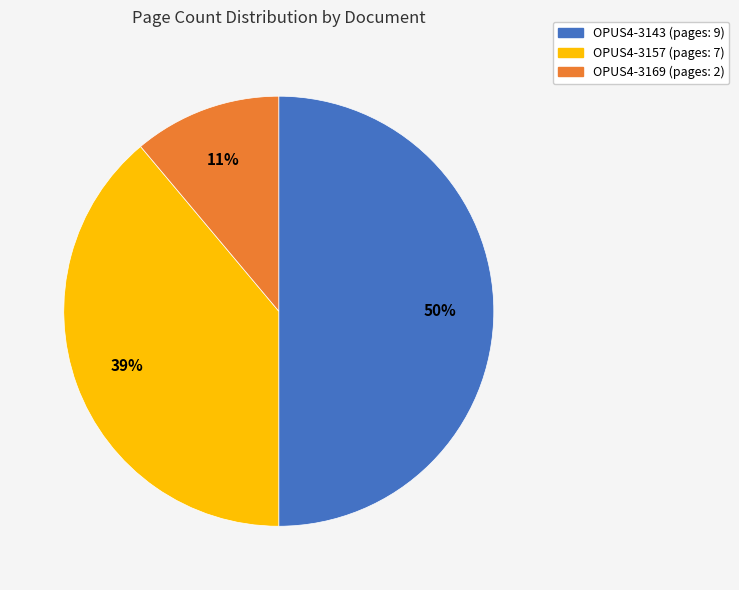

Combined, do OPUS4-3143 and OPUS4-3169 account for over 50%?

Yes